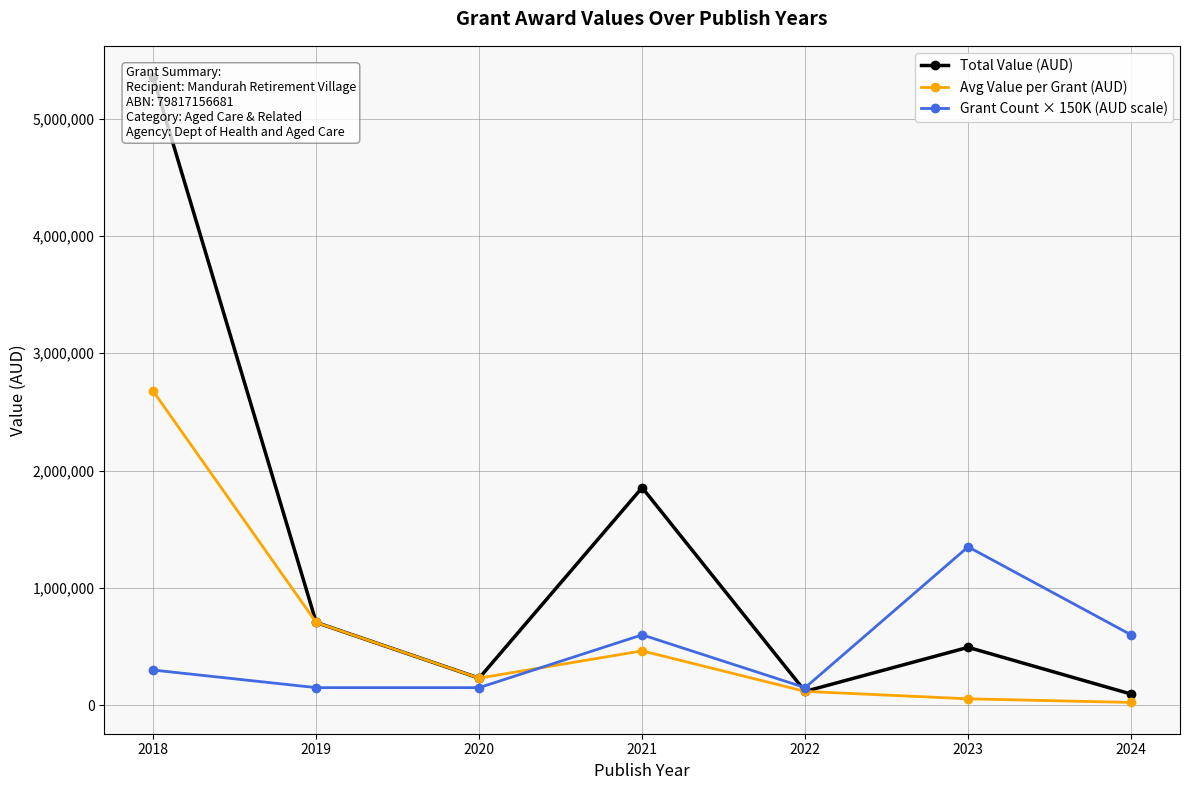

How many lines are shown in the chart?

3